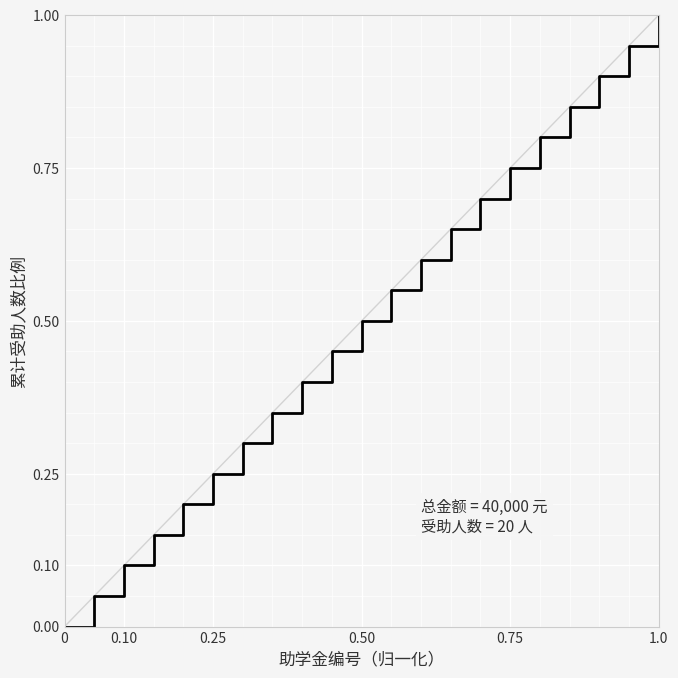

Does the chart have visible grid lines?

Yes